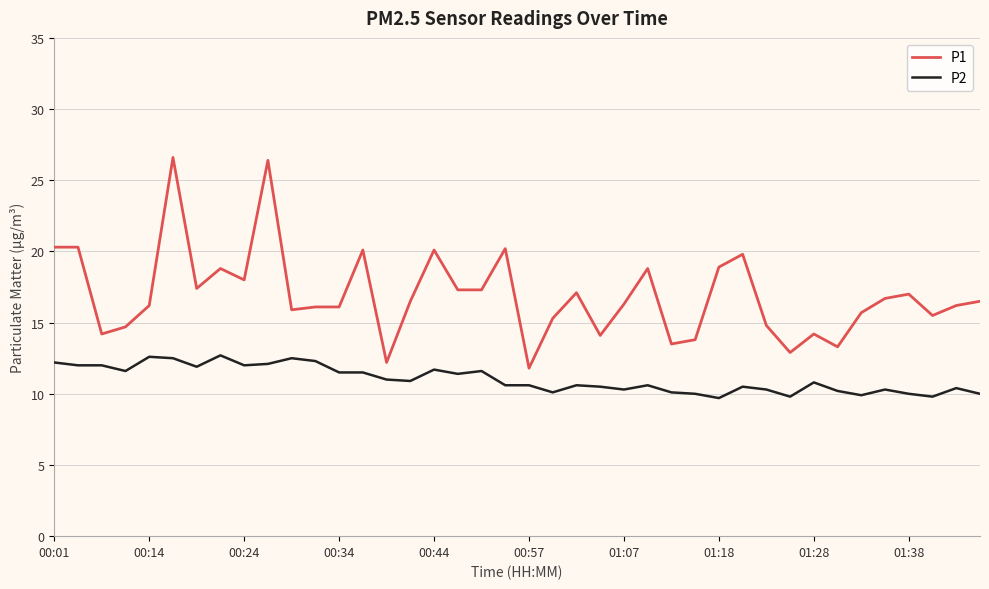

Which series has the largest range (max minus min)?

P1